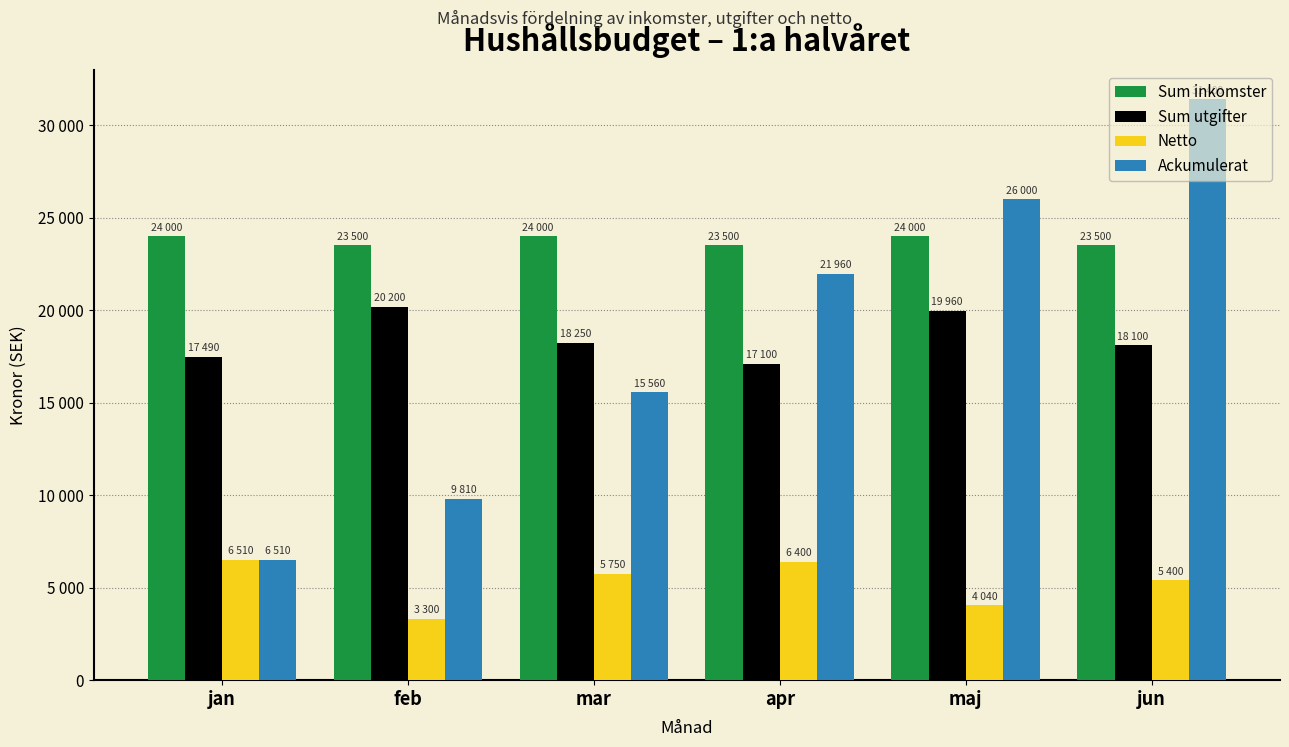

What is the spread (max minus min) of values at apr?

17100